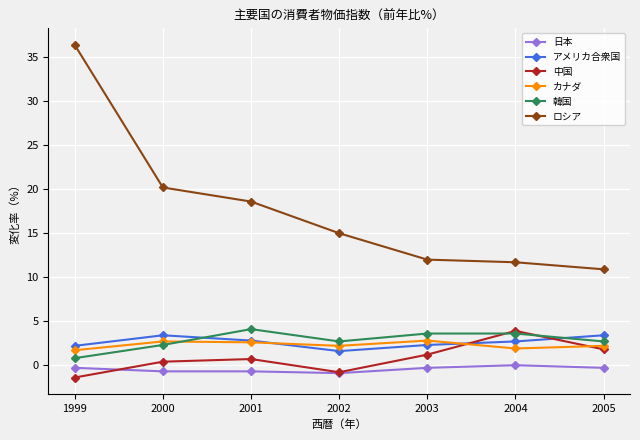

The value of アメリカ合衆国 at 1999 is 3.7. True or false?

False